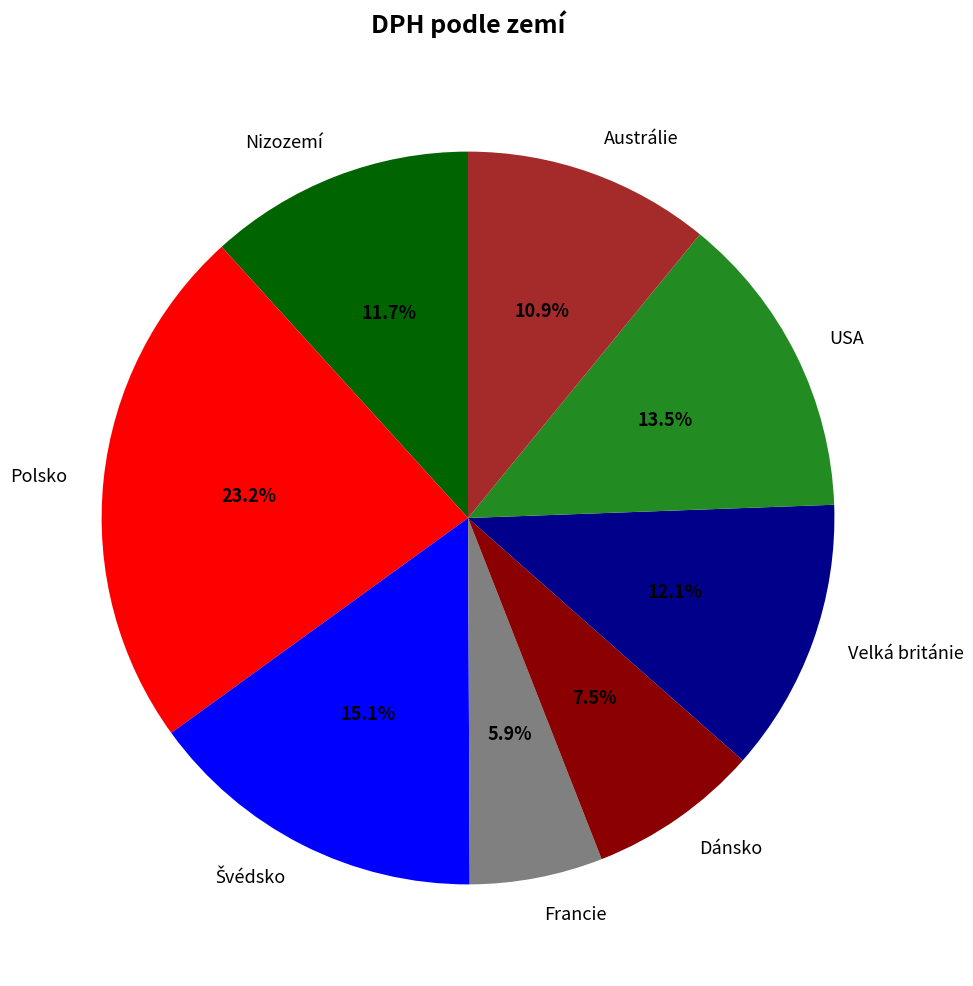

Which slice is the largest?

Polsko